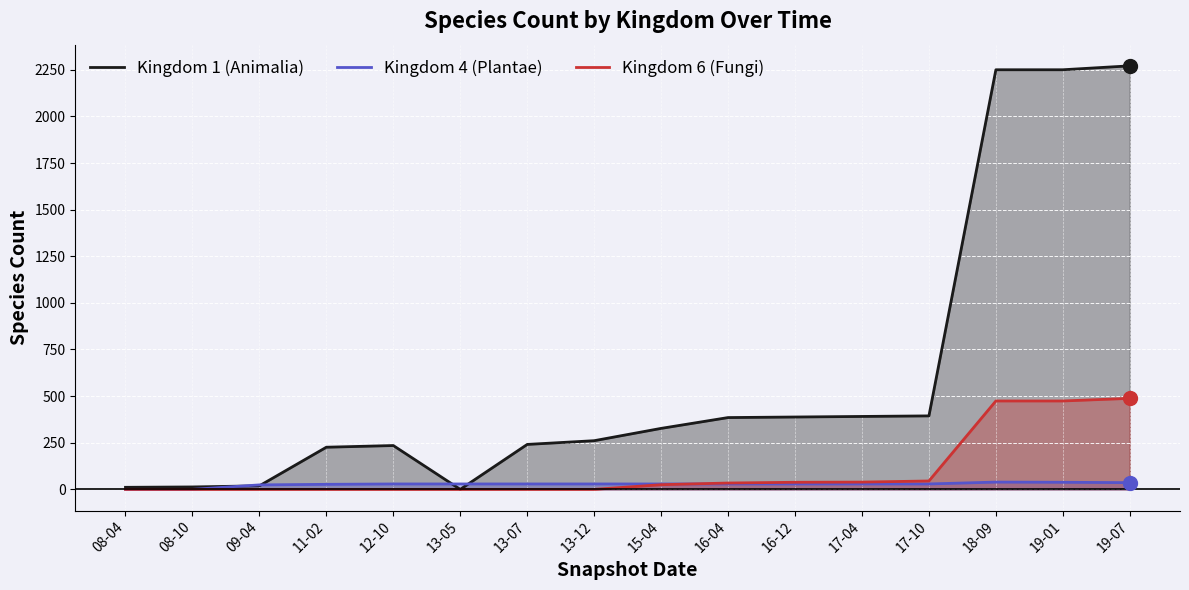

What is the value of the Kingdom 6 (Fungi) point at the 15th from the left?

474